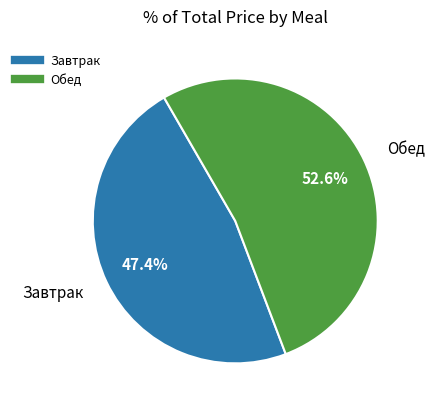

Is there a majority slice in this chart?

Yes